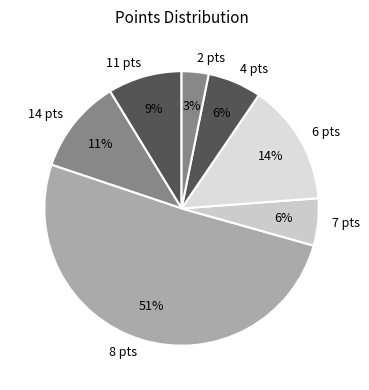

Count the number of slices in the pie.

7